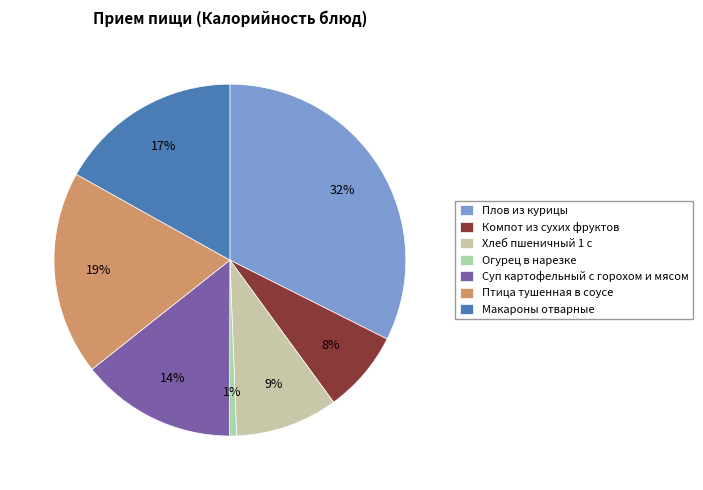

What is the change in value from Огурец в нарезке to Птица тушенная в соусе?

+223